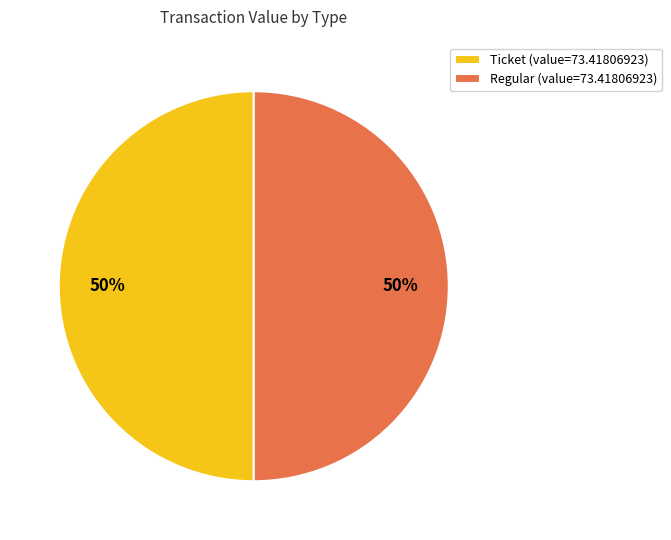

To the nearest percent, what portion does Regular (value=73.41806923) represent?

50%